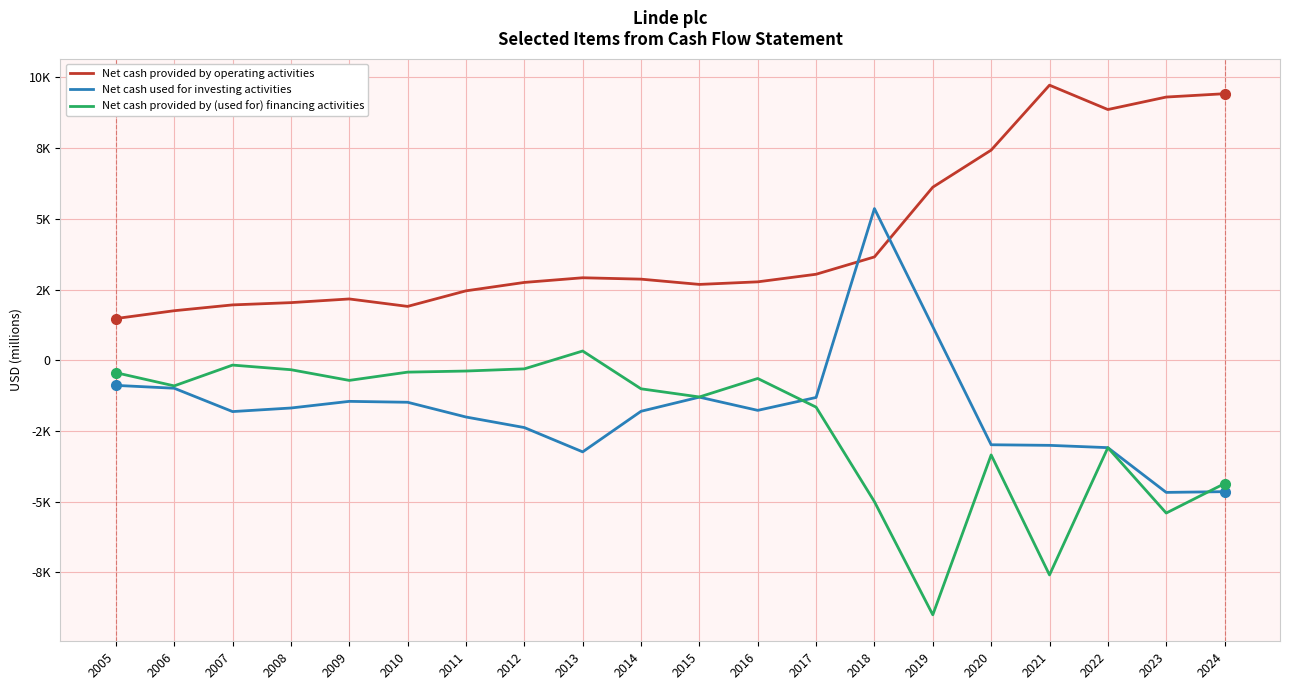

What is the difference between the highest and lowest values at 2015?

3985